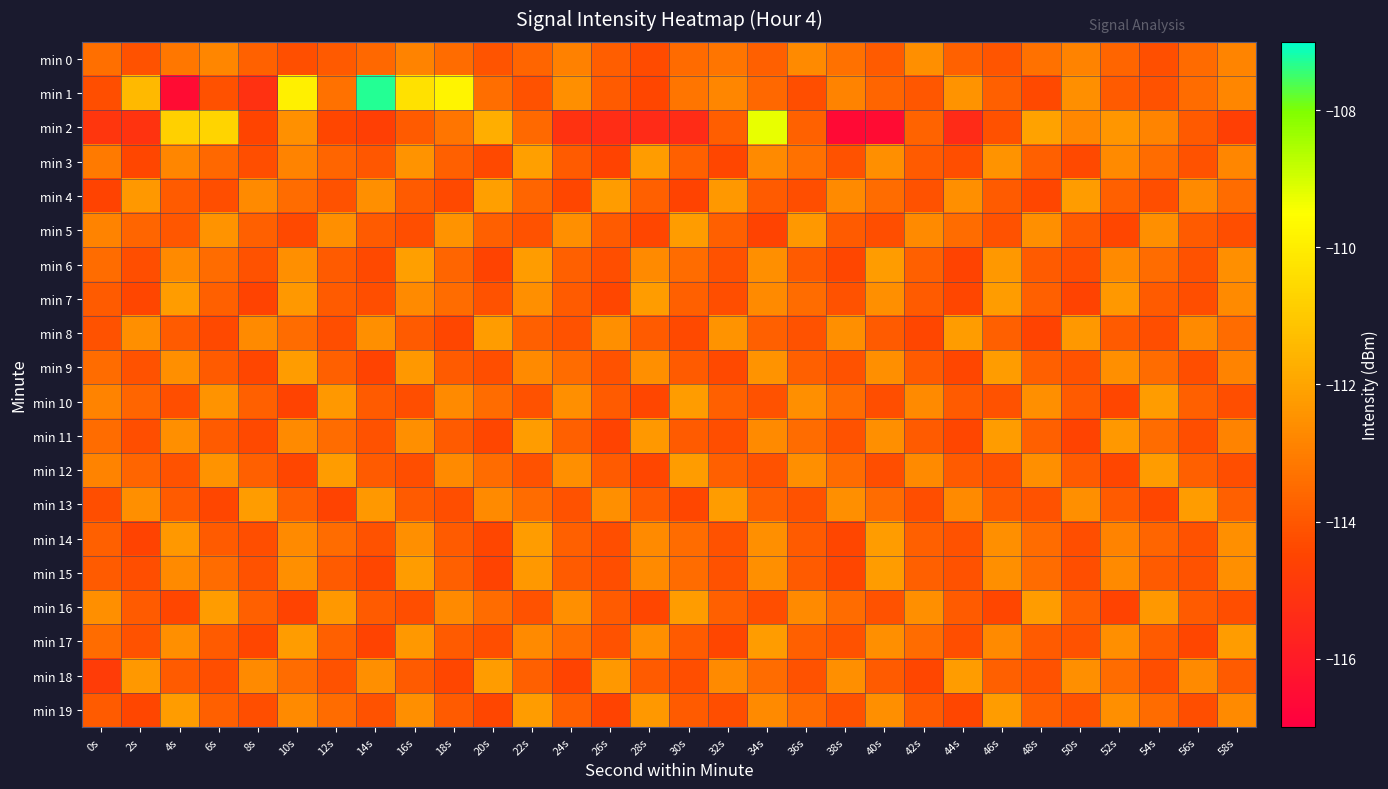

Reading left to right, extract all data points from this chart.

min 0: 0s=-113.4	2s=-114.1	4s=-113.2	6s=-112.8	8s=-113.7	10s=-114.2	12s=-113.9	14s=-113.6	16s=-112.9	18s=-113.5	20s=-114.1	22s=-113.7	24s=-112.9	26s=-113.8	28s=-114.3	30s=-113.5	32s=-113.2	34s=-113.8	36s=-112.7	38s=-113.3	40s=-113.9	42s=-112.6	44s=-113.7	46s=-114.1	48s=-113.3	50s=-112.9	52s=-113.7	54s=-114.2	56s=-113.5	58s=-112.8
min 1: 0s=-114.2	2s=-111.4	4s=-116.5	6s=-114.2	8s=-115.2	10s=-109.9	12s=-113.3	14s=-107.3	16s=-110.4	18s=-109.8	20s=-113.4	22s=-114.1	24s=-112.6	26s=-113.9	28s=-114.5	30s=-113.2	32s=-112.8	34s=-113.6	36s=-114.2	38s=-112.9	40s=-113.7	42s=-114.0	44s=-112.5	46s=-113.8	48s=-114.3	50s=-112.6	52s=-113.9	54s=-114.1	56s=-113.5	58s=-112.8
min 2: 0s=-115.0	2s=-115.1	4s=-110.8	6s=-110.7	8s=-114.5	10s=-112.5	12s=-114.4	14s=-114.7	16s=-113.9	18s=-113.2	20s=-111.8	22s=-113.5	24s=-115.2	26s=-115.3	28s=-115.4	30s=-115.4	32s=-113.8	34s=-109.2	36s=-113.7	38s=-116.6	40s=-116.5	42s=-113.7	44s=-115.4	46s=-114.2	48s=-112.1	50s=-112.8	52s=-112.4	54s=-112.9	56s=-113.9	58s=-114.7
min 3: 0s=-113.1	2s=-114.5	4s=-112.8	6s=-113.6	8s=-114.2	10s=-112.9	12s=-113.7	14s=-114.0	16s=-112.5	18s=-113.8	20s=-114.3	22s=-112.1	24s=-113.9	26s=-114.6	28s=-112.2	30s=-113.8	32s=-114.5	34s=-112.7	36s=-113.3	38s=-114.1	40s=-112.6	42s=-113.9	44s=-114.2	46s=-112.5	48s=-113.8	50s=-114.3	52s=-112.7	54s=-113.5	56s=-114.1	58s=-112.8
min 4: 0s=-114.6	2s=-112.3	4s=-113.9	6s=-114.2	8s=-112.7	10s=-113.5	12s=-114.1	14s=-112.6	16s=-113.9	18s=-114.3	20s=-112.1	22s=-113.7	24s=-114.5	26s=-112.2	28s=-113.8	30s=-114.6	32s=-112.3	34s=-113.9	36s=-114.2	38s=-112.7	40s=-113.5	42s=-114.1	44s=-112.6	46s=-113.9	48s=-114.5	50s=-112.2	52s=-113.8	54s=-114.2	56s=-112.7	58s=-113.5
min 5: 0s=-112.9	2s=-113.7	4s=-114.0	6s=-112.5	8s=-113.8	10s=-114.3	12s=-112.6	14s=-113.9	16s=-114.2	18s=-112.5	20s=-113.8	22s=-114.1	24s=-112.6	26s=-113.9	28s=-114.5	30s=-112.2	32s=-113.8	34s=-114.6	36s=-112.3	38s=-113.9	40s=-114.2	42s=-112.7	44s=-113.5	46s=-114.1	48s=-112.6	50s=-113.9	52s=-114.5	54s=-112.6	56s=-113.9	58s=-114.2
min 6: 0s=-113.5	2s=-114.2	4s=-112.7	6s=-113.5	8s=-114.1	10s=-112.6	12s=-113.9	14s=-114.3	16s=-112.1	18s=-113.7	20s=-114.6	22s=-112.2	24s=-113.8	26s=-114.2	28s=-112.7	30s=-113.5	32s=-114.1	34s=-112.6	36s=-113.9	38s=-114.5	40s=-112.2	42s=-113.8	44s=-114.6	46s=-112.3	48s=-113.9	50s=-114.2	52s=-112.7	54s=-113.5	56s=-114.1	58s=-112.6
min 7: 0s=-113.9	2s=-114.5	4s=-112.2	6s=-113.8	8s=-114.6	10s=-112.3	12s=-113.9	14s=-114.2	16s=-112.7	18s=-113.5	20s=-114.1	22s=-112.6	24s=-113.9	26s=-114.5	28s=-112.2	30s=-113.8	32s=-114.2	34s=-112.7	36s=-113.5	38s=-114.1	40s=-112.6	42s=-113.9	44s=-114.5	46s=-112.2	48s=-113.8	50s=-114.6	52s=-112.3	54s=-113.9	56s=-114.2	58s=-112.7
min 8: 0s=-114.1	2s=-112.6	4s=-113.9	6s=-114.3	8s=-112.7	10s=-113.5	12s=-114.2	14s=-112.6	16s=-113.9	18s=-114.5	20s=-112.2	22s=-113.8	24s=-114.1	26s=-112.6	28s=-113.9	30s=-114.3	32s=-112.5	34s=-113.8	36s=-114.1	38s=-112.6	40s=-113.9	42s=-114.5	44s=-112.2	46s=-113.8	48s=-114.6	50s=-112.3	52s=-113.9	54s=-114.2	56s=-112.7	58s=-113.5
min 9: 0s=-113.5	2s=-114.1	4s=-112.6	6s=-113.9	8s=-114.5	10s=-112.2	12s=-113.8	14s=-114.6	16s=-112.3	18s=-113.9	20s=-114.2	22s=-112.7	24s=-113.5	26s=-114.1	28s=-112.6	30s=-113.9	32s=-114.3	34s=-112.5	36s=-113.8	38s=-114.1	40s=-112.6	42s=-113.9	44s=-114.5	46s=-112.2	48s=-113.8	50s=-114.1	52s=-112.6	54s=-113.5	56s=-114.2	58s=-112.9
min 10: 0s=-112.9	2s=-113.7	4s=-114.2	6s=-112.5	8s=-113.8	10s=-114.6	12s=-112.3	14s=-113.9	16s=-114.2	18s=-112.7	20s=-113.5	22s=-114.1	24s=-112.6	26s=-113.9	28s=-114.5	30s=-112.2	32s=-113.8	34s=-114.1	36s=-112.6	38s=-113.5	40s=-114.2	42s=-112.7	44s=-113.9	46s=-114.1	48s=-112.6	50s=-113.9	52s=-114.5	54s=-112.2	56s=-113.8	58s=-114.2
min 11: 0s=-113.5	2s=-114.2	4s=-112.6	6s=-113.9	8s=-114.3	10s=-112.7	12s=-113.5	14s=-114.1	16s=-112.6	18s=-113.9	20s=-114.5	22s=-112.2	24s=-113.8	26s=-114.6	28s=-112.3	30s=-113.9	32s=-114.2	34s=-112.7	36s=-113.5	38s=-114.1	40s=-112.6	42s=-113.9	44s=-114.5	46s=-112.2	48s=-113.8	50s=-114.6	52s=-112.3	54s=-113.5	56s=-114.2	58s=-112.9
min 12: 0s=-112.9	2s=-113.7	4s=-114.1	6s=-112.5	8s=-113.8	10s=-114.5	12s=-112.2	14s=-113.9	16s=-114.2	18s=-112.7	20s=-113.5	22s=-114.1	24s=-112.6	26s=-113.9	28s=-114.5	30s=-112.2	32s=-113.8	34s=-114.1	36s=-112.6	38s=-113.5	40s=-114.2	42s=-112.7	44s=-113.9	46s=-114.1	48s=-112.6	50s=-113.9	52s=-114.5	54s=-112.2	56s=-113.8	58s=-114.2
min 13: 0s=-114.2	2s=-112.6	4s=-113.9	6s=-114.5	8s=-112.2	10s=-113.8	12s=-114.6	14s=-112.3	16s=-113.9	18s=-114.2	20s=-112.7	22s=-113.5	24s=-114.1	26s=-112.6	28s=-113.9	30s=-114.5	32s=-112.2	34s=-113.8	36s=-114.1	38s=-112.6	40s=-113.5	42s=-114.2	44s=-112.7	46s=-113.9	48s=-114.1	50s=-112.6	52s=-113.9	54s=-114.5	56s=-112.2	58s=-113.8
min 14: 0s=-113.8	2s=-114.6	4s=-112.3	6s=-113.9	8s=-114.2	10s=-112.7	12s=-113.5	14s=-114.1	16s=-112.6	18s=-113.9	20s=-114.5	22s=-112.2	24s=-113.8	26s=-114.2	28s=-112.7	30s=-113.5	32s=-114.1	34s=-112.6	36s=-113.9	38s=-114.5	40s=-112.2	42s=-113.8	44s=-114.1	46s=-112.6	48s=-113.5	50s=-114.2	52s=-112.9	54s=-113.7	56s=-114.1	58s=-112.6
min 15: 0s=-113.9	2s=-114.2	4s=-112.7	6s=-113.5	8s=-114.1	10s=-112.6	12s=-113.9	14s=-114.5	16s=-112.2	18s=-113.8	20s=-114.6	22s=-112.3	24s=-113.9	26s=-114.2	28s=-112.7	30s=-113.5	32s=-114.1	34s=-112.6	36s=-113.9	38s=-114.5	40s=-112.2	42s=-113.8	44s=-114.1	46s=-112.6	48s=-113.5	50s=-114.2	52s=-112.7	54s=-113.9	56s=-114.1	58s=-112.6
min 16: 0s=-112.6	2s=-113.9	4s=-114.5	6s=-112.2	8s=-113.8	10s=-114.6	12s=-112.3	14s=-113.9	16s=-114.2	18s=-112.7	20s=-113.5	22s=-114.1	24s=-112.6	26s=-113.9	28s=-114.5	30s=-112.2	32s=-113.8	34s=-114.2	36s=-112.7	38s=-113.5	40s=-114.1	42s=-112.6	44s=-113.9	46s=-114.5	48s=-112.2	50s=-113.8	52s=-114.6	54s=-112.3	56s=-113.9	58s=-114.2
min 17: 0s=-113.5	2s=-114.1	4s=-112.6	6s=-113.9	8s=-114.5	10s=-112.2	12s=-113.8	14s=-114.6	16s=-112.3	18s=-113.9	20s=-114.2	22s=-112.7	24s=-113.5	26s=-114.1	28s=-112.6	30s=-113.9	32s=-114.5	34s=-112.2	36s=-113.8	38s=-114.1	40s=-112.6	42s=-113.5	44s=-114.2	46s=-112.7	48s=-113.9	50s=-114.1	52s=-112.6	54s=-113.9	56s=-114.5	58s=-112.2
min 18: 0s=-114.8	2s=-112.3	4s=-113.9	6s=-114.2	8s=-112.7	10s=-113.5	12s=-114.1	14s=-112.6	16s=-113.9	18s=-114.5	20s=-112.2	22s=-113.8	24s=-114.6	26s=-112.3	28s=-113.9	30s=-114.2	32s=-112.7	34s=-113.5	36s=-114.1	38s=-112.6	40s=-113.9	42s=-114.5	44s=-112.2	46s=-113.8	48s=-114.1	50s=-112.6	52s=-113.5	54s=-114.2	56s=-112.7	58s=-113.9
min 19: 0s=-113.9	2s=-114.5	4s=-112.2	6s=-113.8	8s=-114.2	10s=-112.7	12s=-113.5	14s=-114.1	16s=-112.6	18s=-113.9	20s=-114.5	22s=-112.2	24s=-113.8	26s=-114.6	28s=-112.3	30s=-113.9	32s=-114.2	34s=-112.7	36s=-113.5	38s=-114.1	40s=-112.6	42s=-113.9	44s=-114.5	46s=-112.2	48s=-113.8	50s=-114.1	52s=-112.6	54s=-113.5	56s=-114.2	58s=-112.7